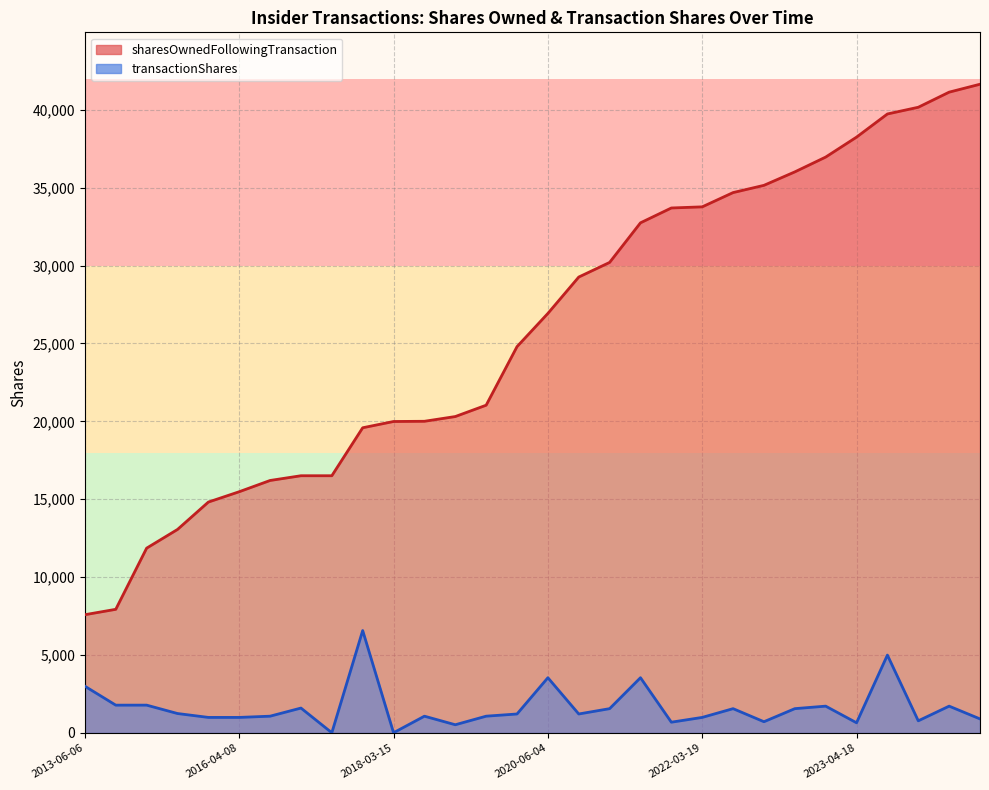

At which category does the chart reach its minimum across all series?

2017-03-20